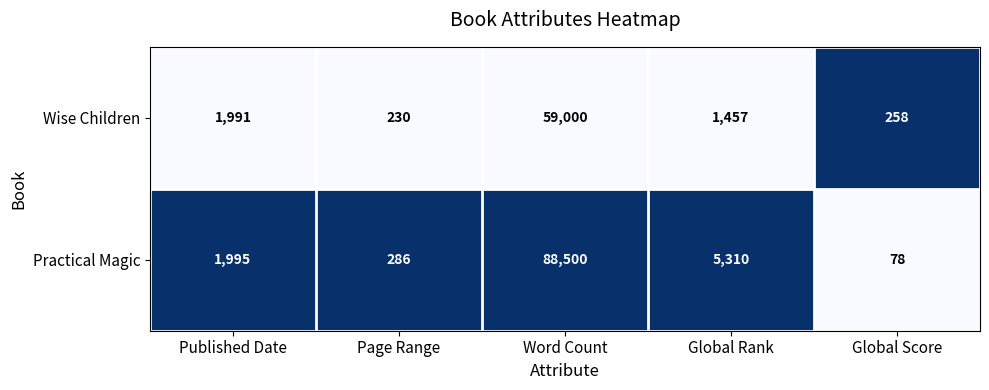

Which category has the lowest value across all series?

Global Score